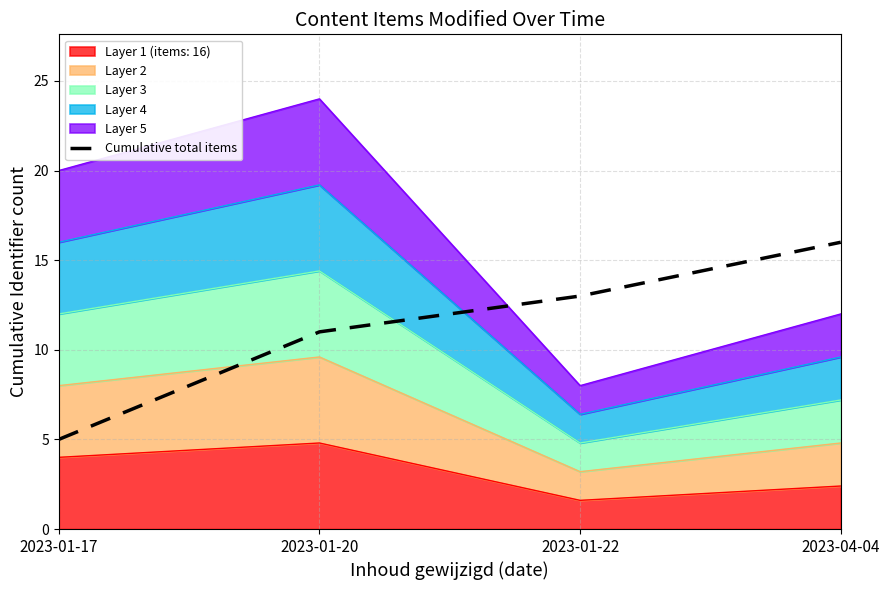

The chart shows a value of 5 at 2023-01-17. True or false?

True